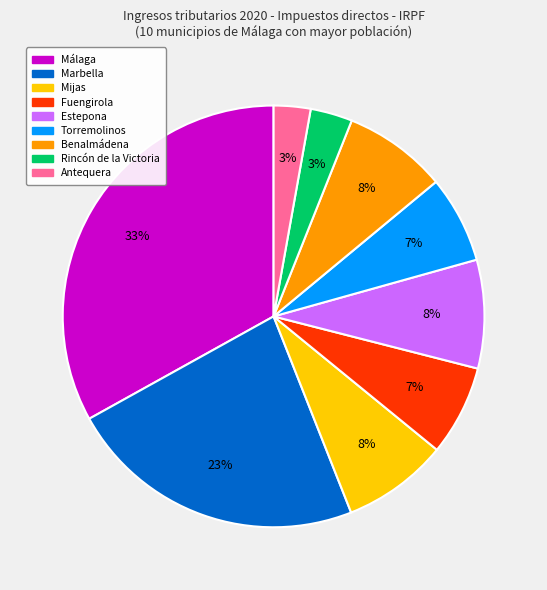

The Estepona slice represents 16% of the pie. True or false?

False